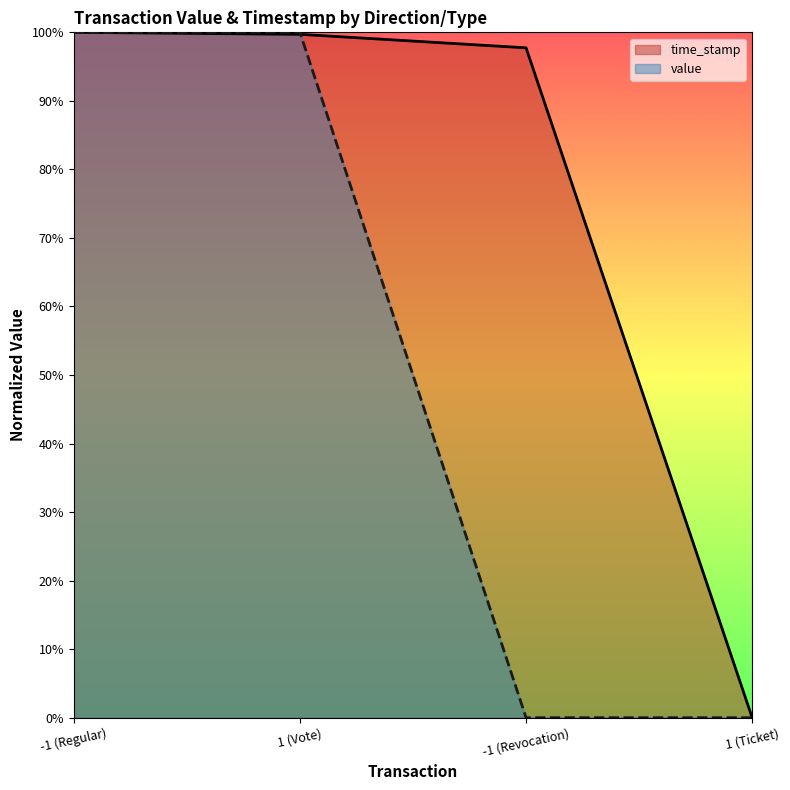

How many intersections are there between value and time_stamp?

2